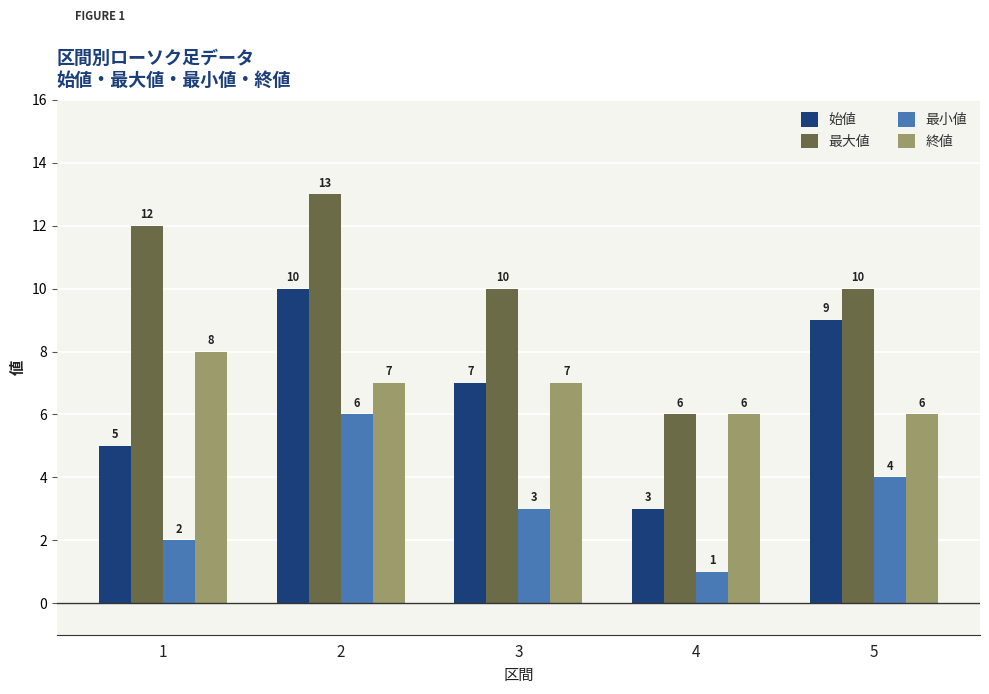

What is the maximum value shown in the chart?

13